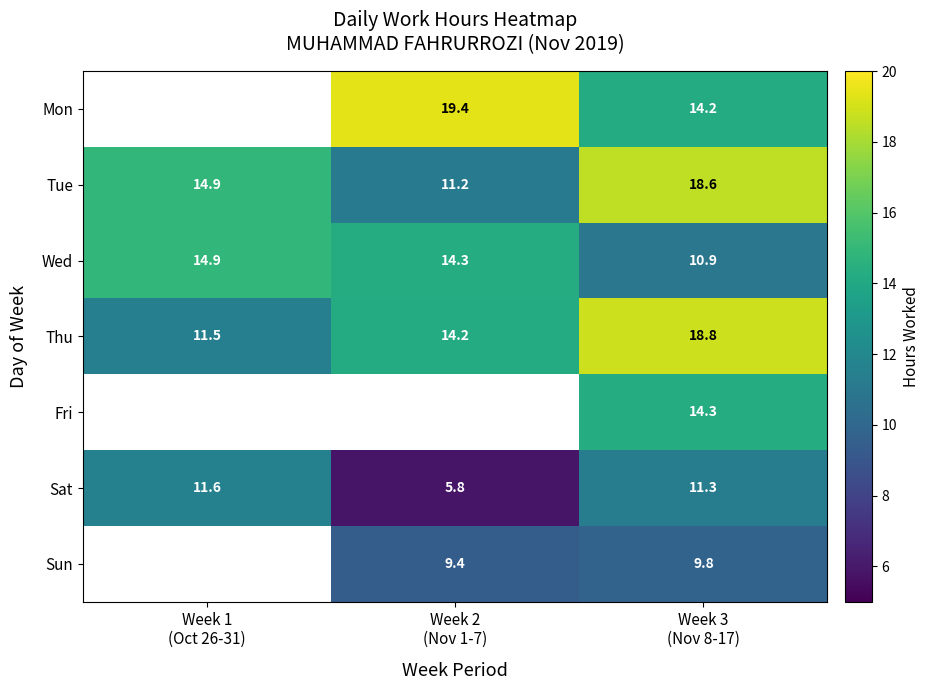

What is the average value of the Tue series?

14.9